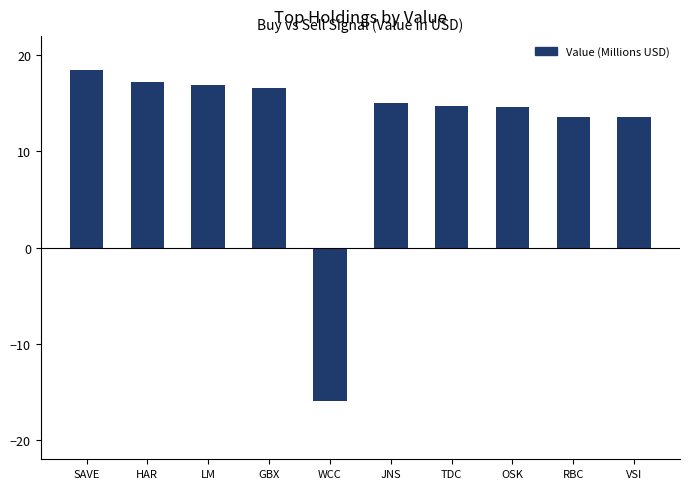

What is the label of the 3rd bar from the right?

OSK